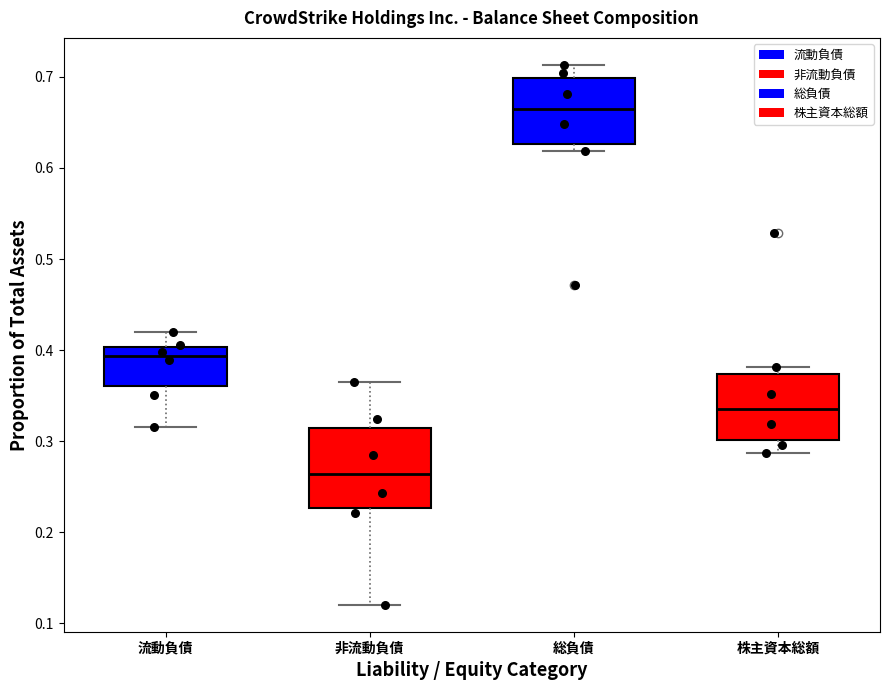

Reading left to right, read every box against the y-axis: the position of its median line, the range the box covers, and the ends of its whiskers. The values are not printed on the chart, so give them approximately, as read against the axis.

流動負債: median 0.39, box 0.36 to 0.40, whiskers 0.32 to 0.42
非流動負債: median 0.26, box 0.23 to 0.31, whiskers 0.12 to 0.36
総負債: median 0.66, box 0.63 to 0.70, whiskers 0.62 to 0.71
株主資本総額: median 0.34, box 0.30 to 0.37, whiskers 0.29 to 0.38